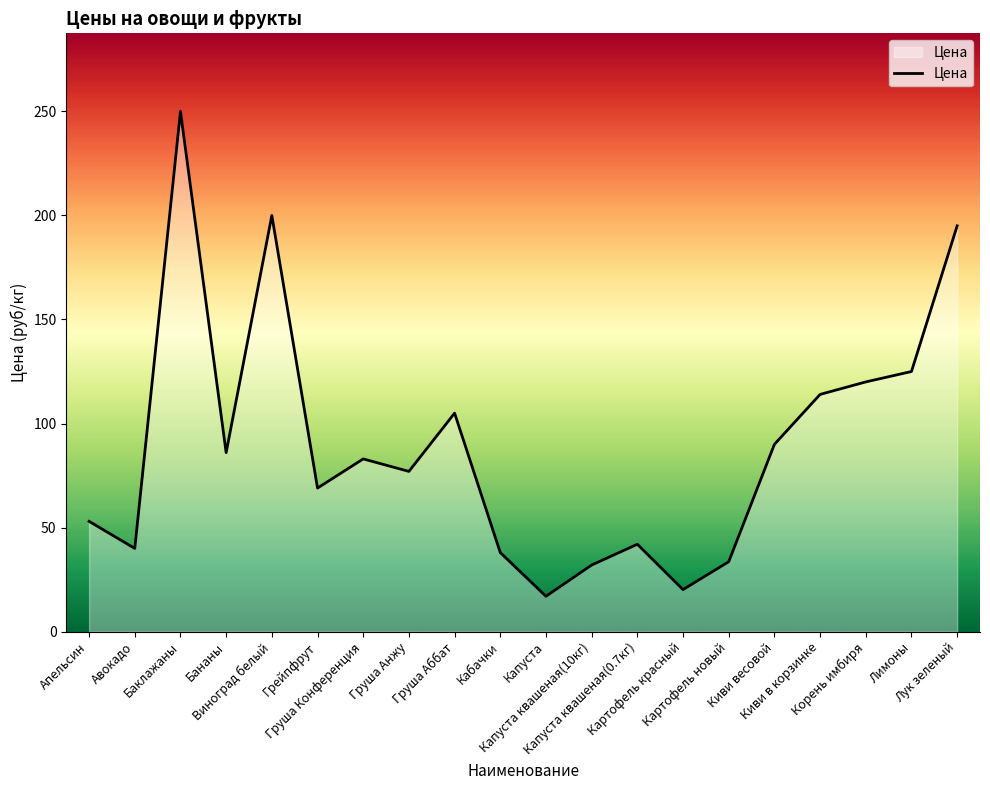

What is the sum of all values?

1789.8